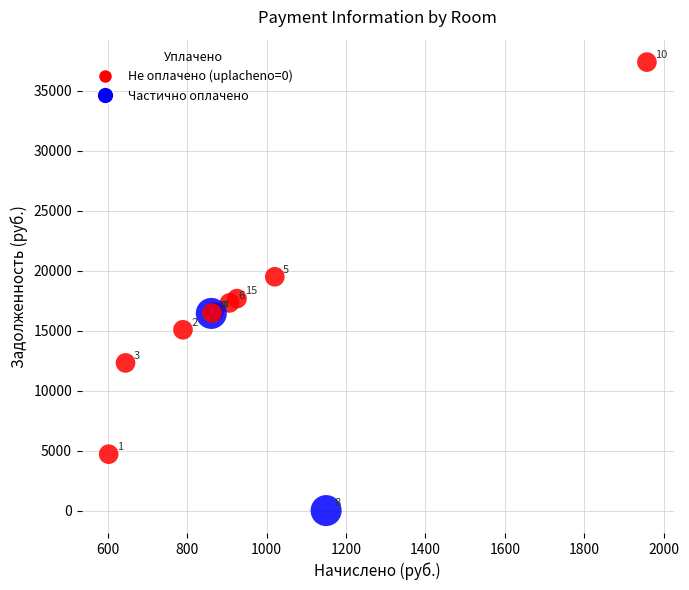

What Y value in the scatter plot is closest to 18694?

19490.4